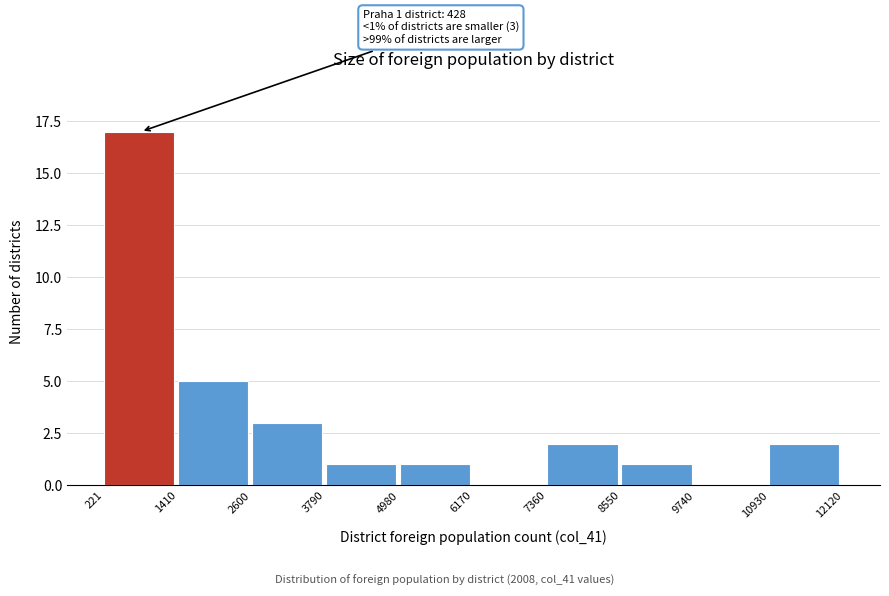

Which range on the x-axis has the tallest bar?

221 to 1410